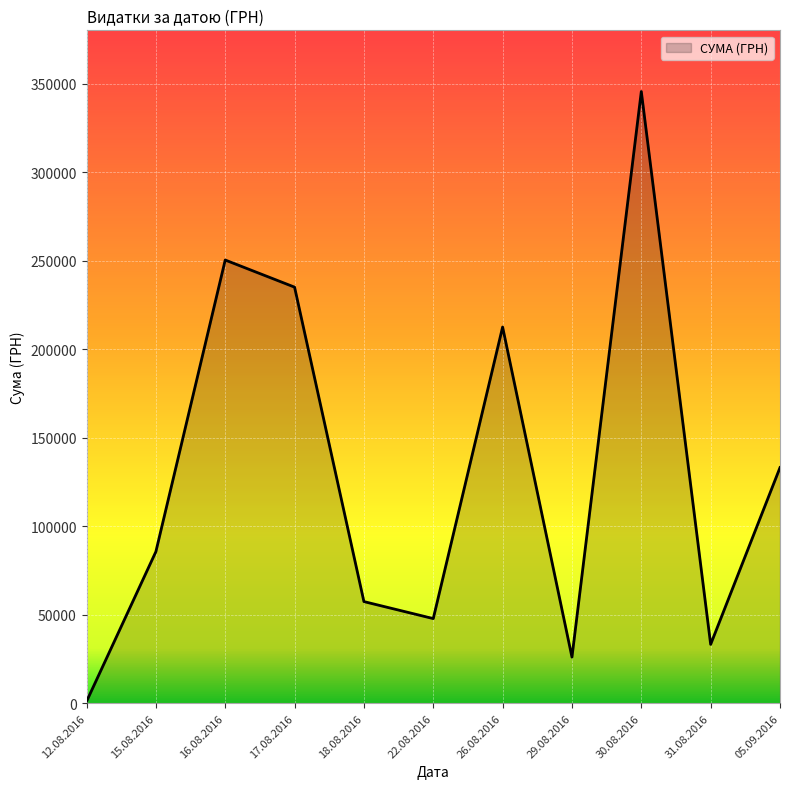

List the labels in order of value, largest first.

30.08.2016, 16.08.2016, 17.08.2016, 26.08.2016, 05.09.2016, 15.08.2016, 18.08.2016, 22.08.2016, 31.08.2016, 29.08.2016, 12.08.2016